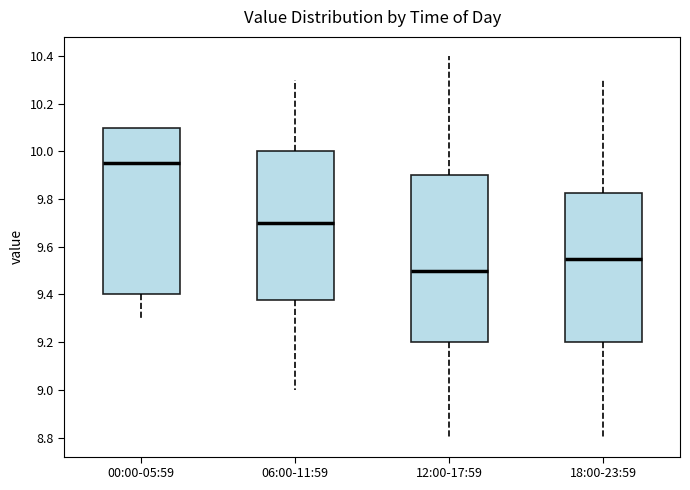

Where does the lower whisker of the box for 12:00-17:59 end on the y-axis? The values are not printed on the chart, so give them approximately, as read against the axis.

8.80